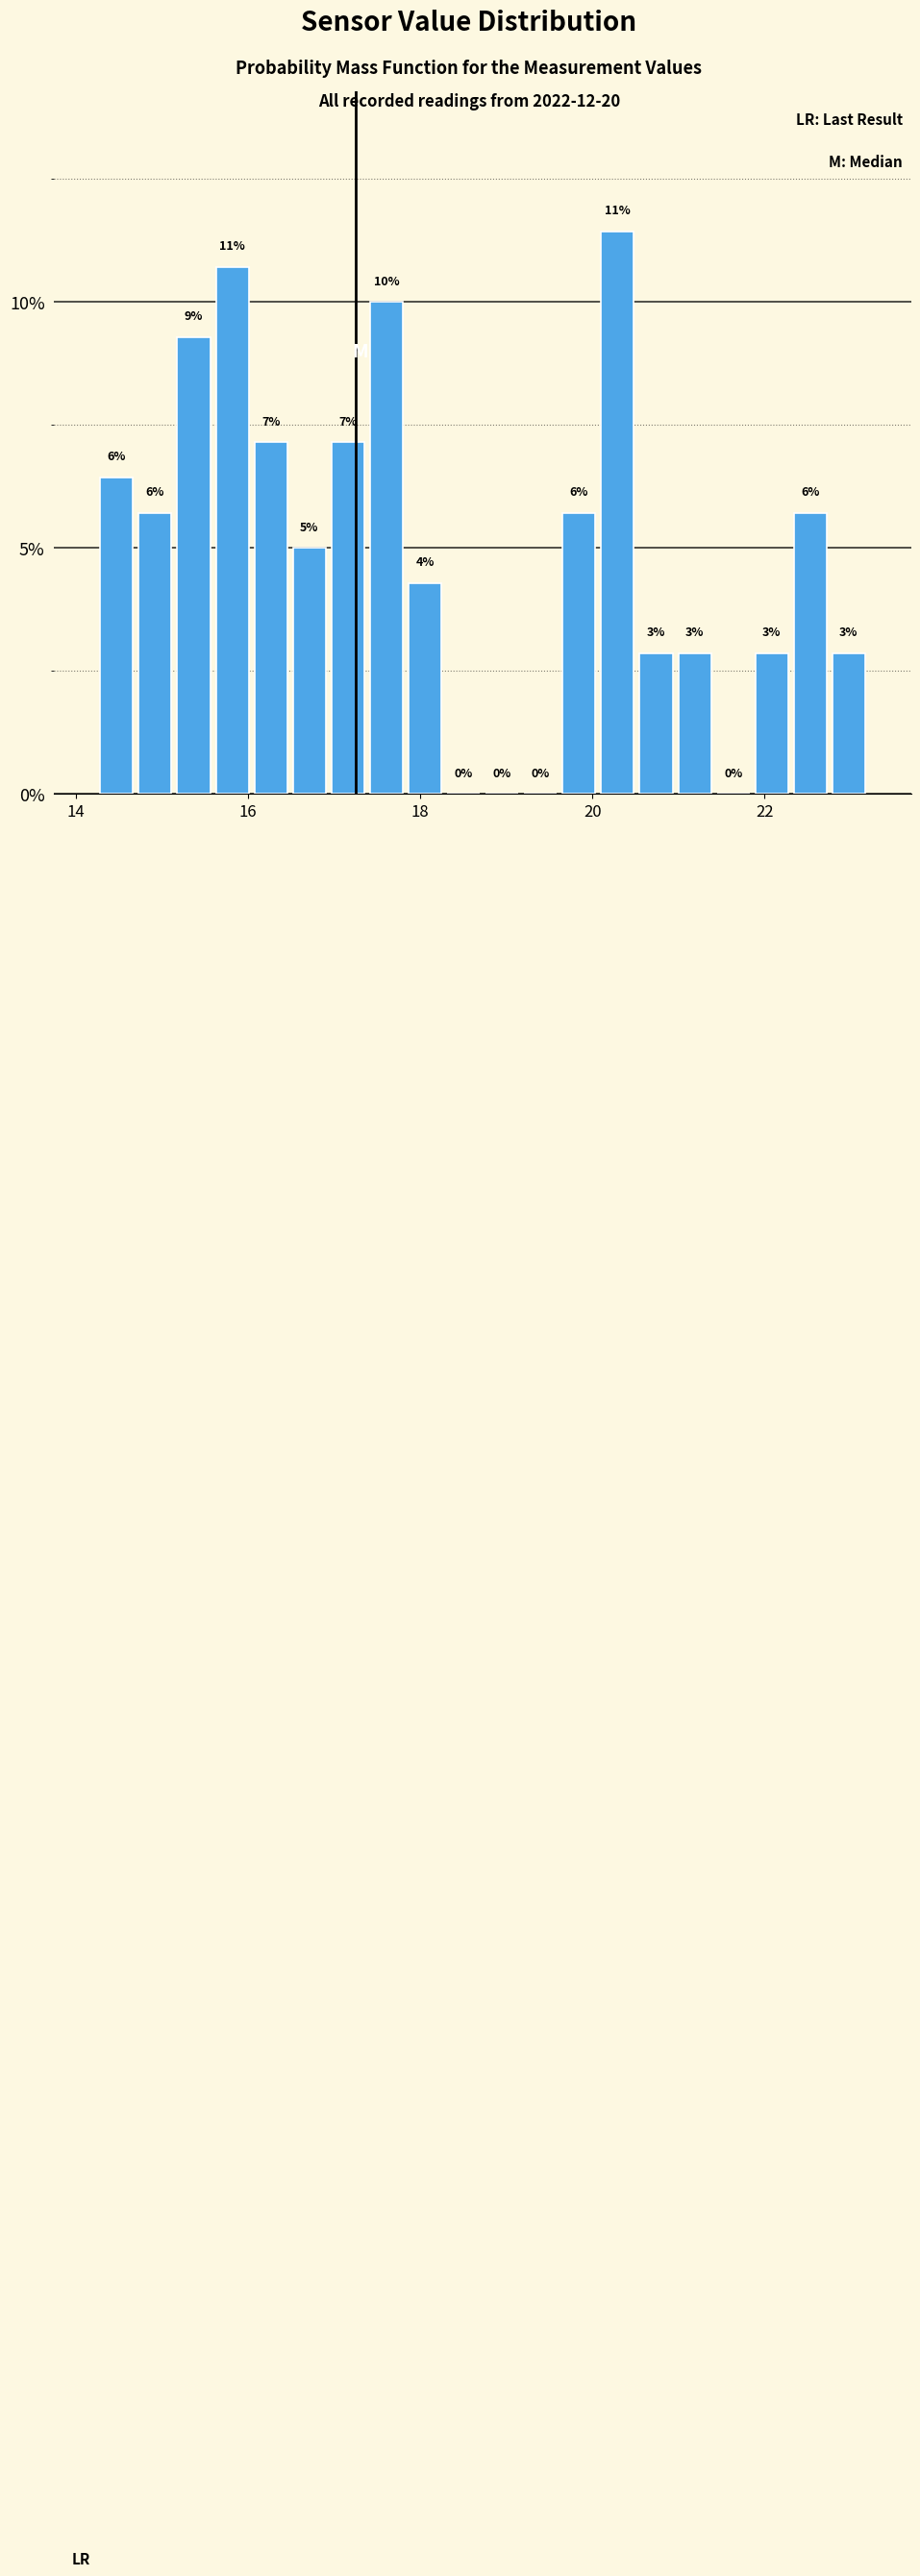

Read against the x-axis, roughly where is the centre of the tallest bar?

20.2